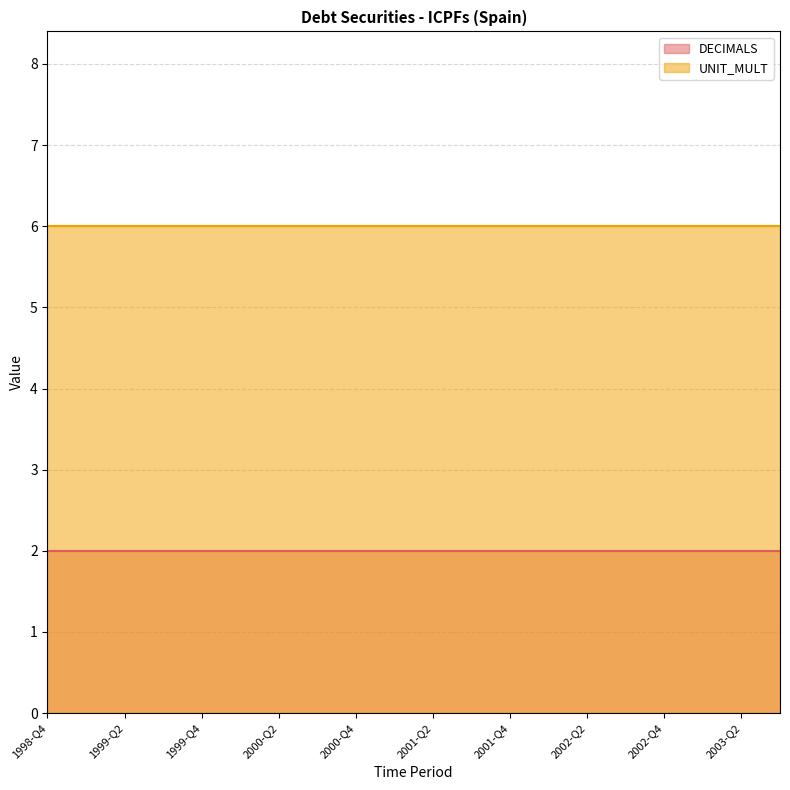

Reading right to left, what are all the values shown in this chart?

DECIMALS: 2	2	2	2	2	2	2	2	2	2	2	2	2	2	2	2	2	2	2	2
UNIT_MULT: 6	6	6	6	6	6	6	6	6	6	6	6	6	6	6	6	6	6	6	6